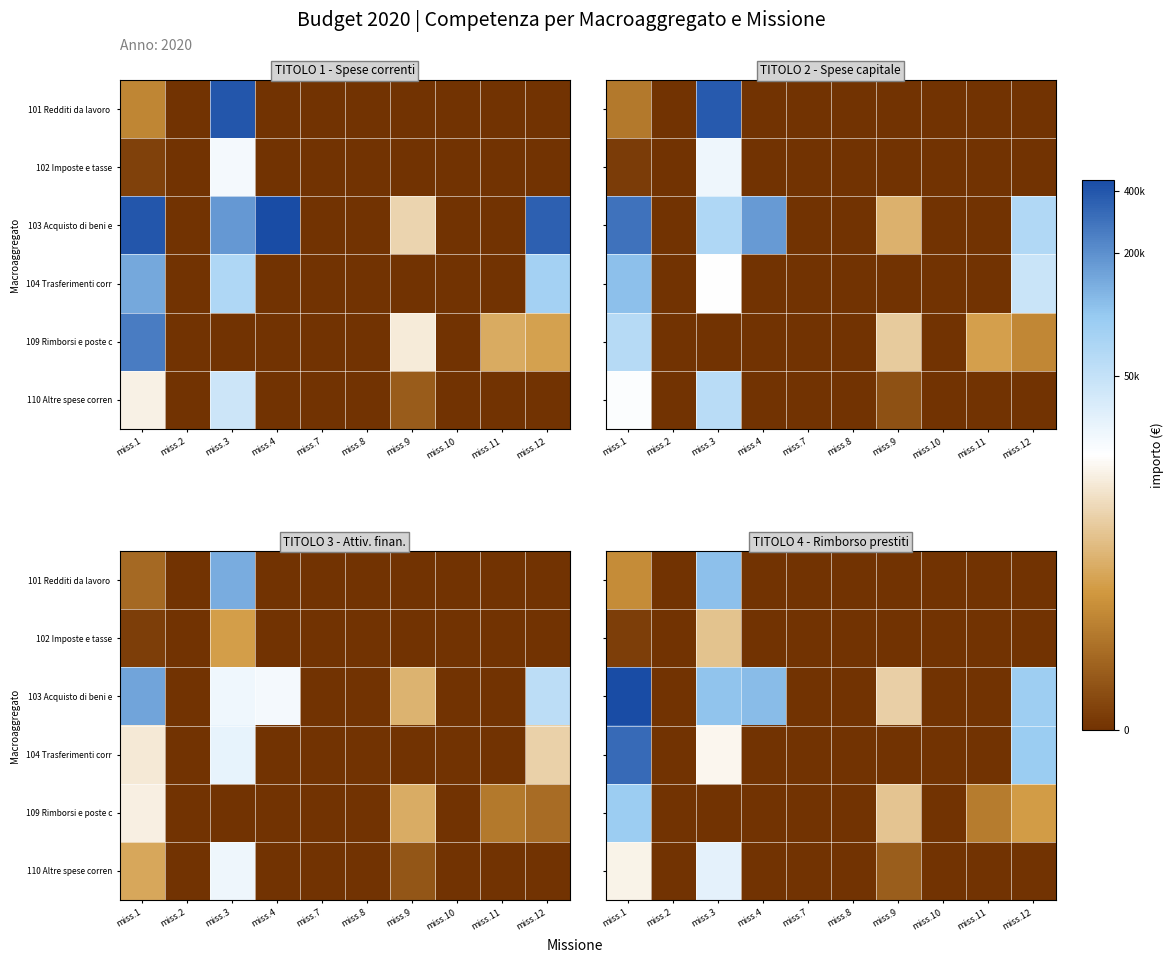

How many series are shown in this chart?

6